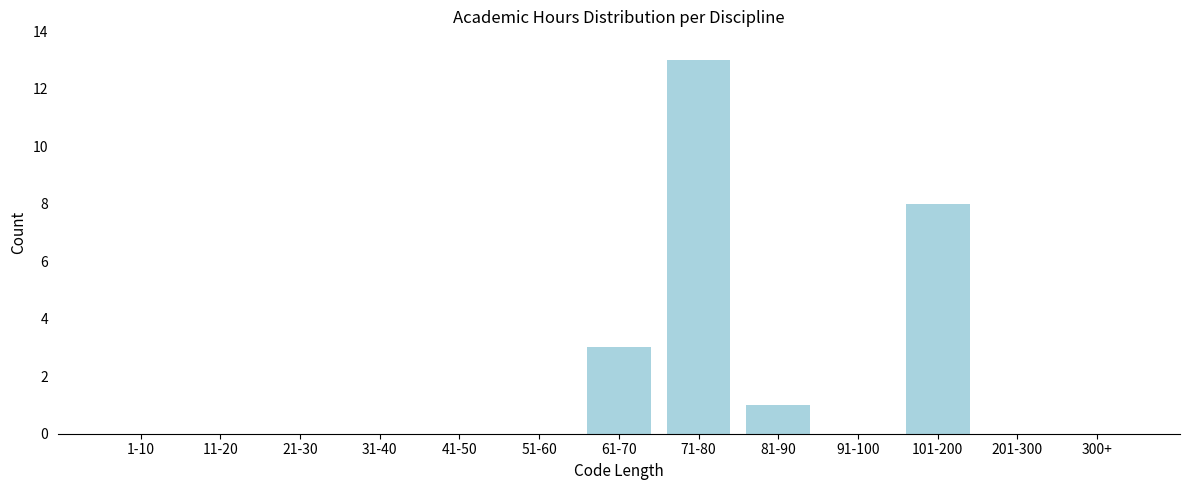

Reading left to right, what are all the values shown in this chart?

1-10=0	11-20=0	21-30=0	31-40=0	41-50=0	51-60=0	61-70=3	71-80=13	81-90=1	91-100=0	101-200=8	201-300=0	300+=0